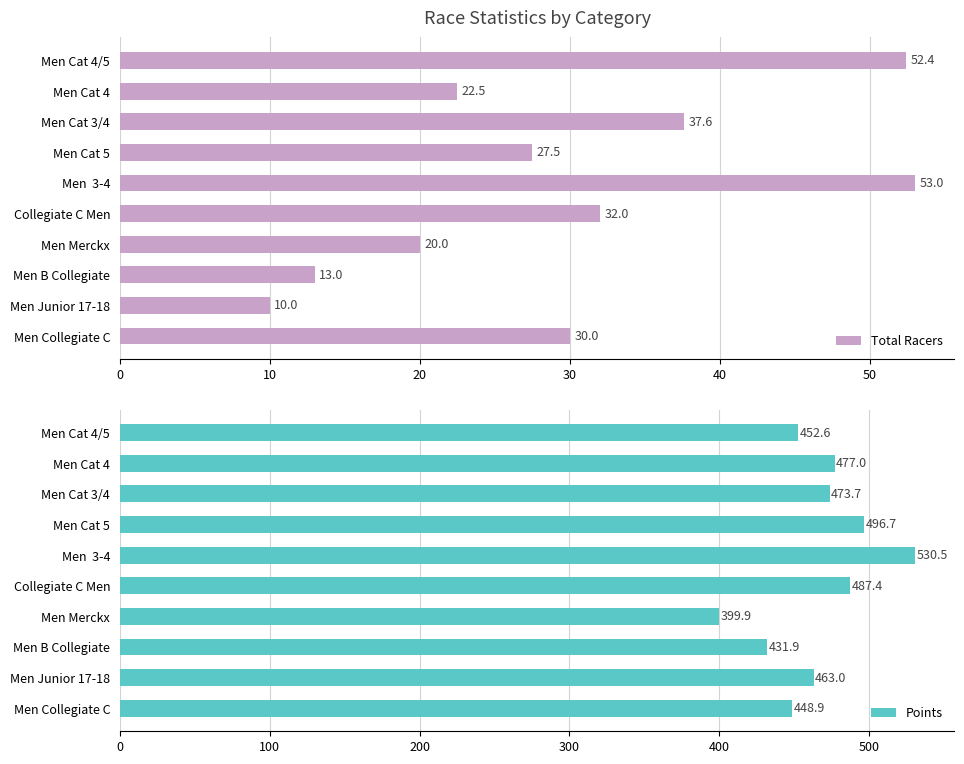

What is the sum of all Total Racers values?

298.0